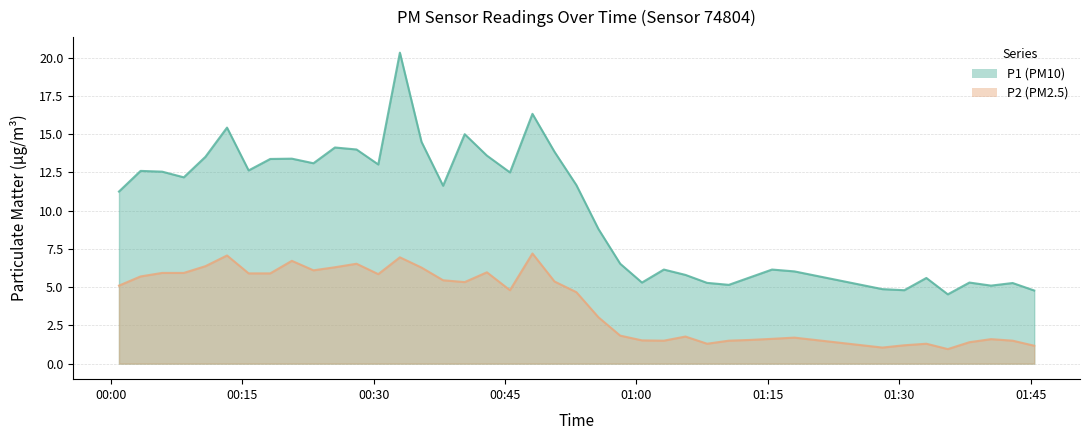

Rank the series by their average value, from highest to lowest.

P1, P2